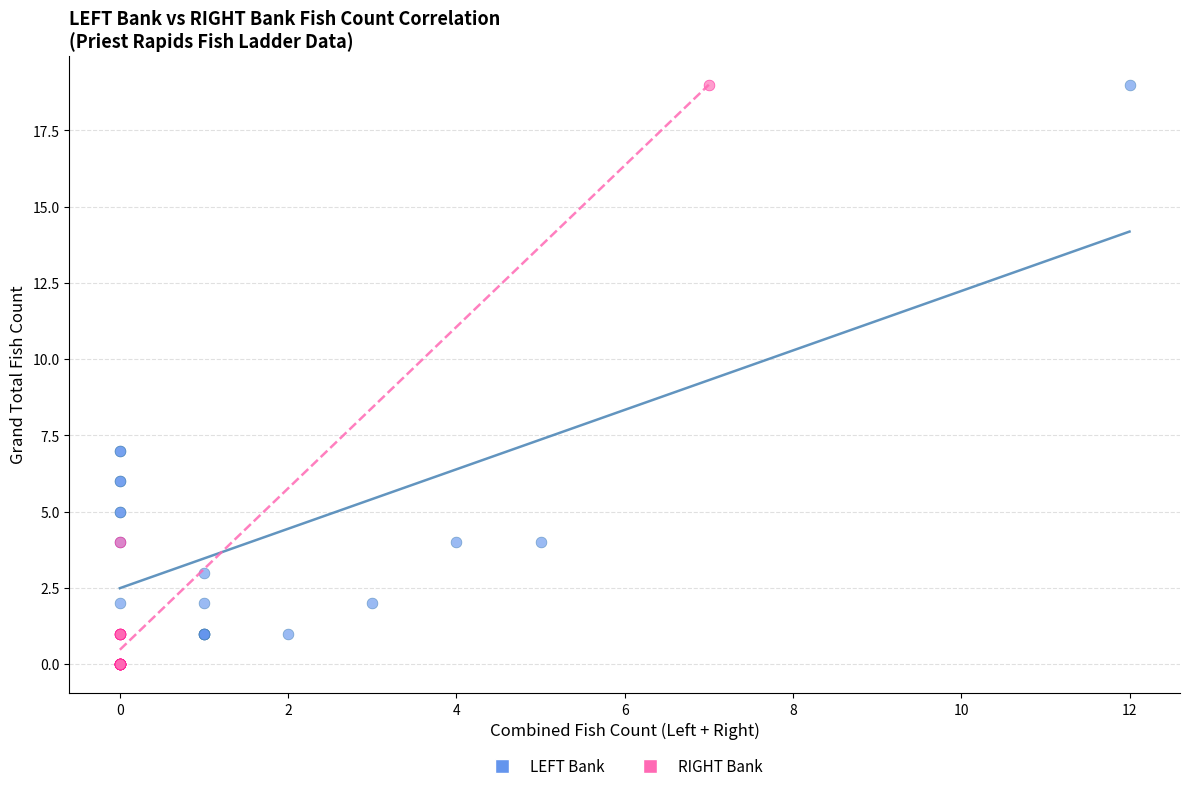

Which series has the largest Y range (max minus min)?

RIGHT Bank